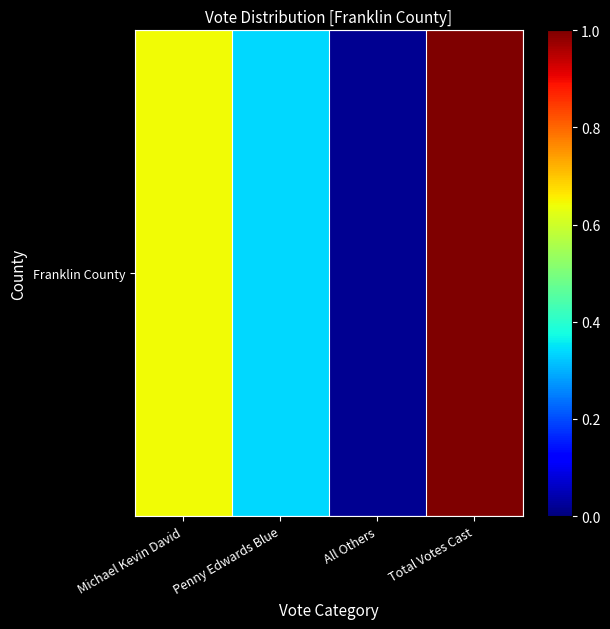

Which has a higher value, Michael Kevin David or Total Votes Cast?

Total Votes Cast